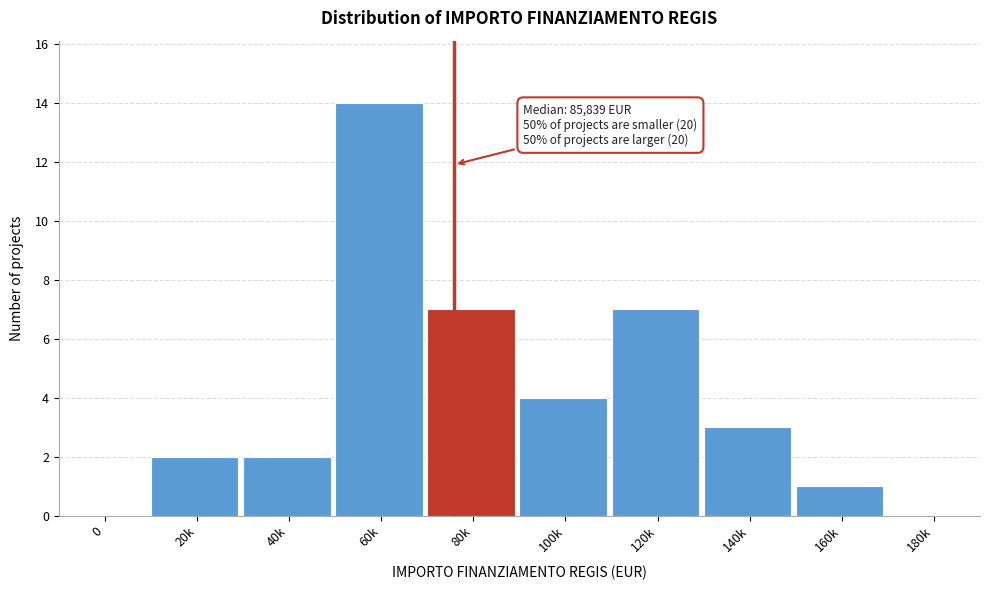

Reading right to left, list all the values displayed in this chart.

180k=0	160k=1	140k=3	120k=7	100k=4	80k=7	60k=14	40k=2	20k=2	0=0